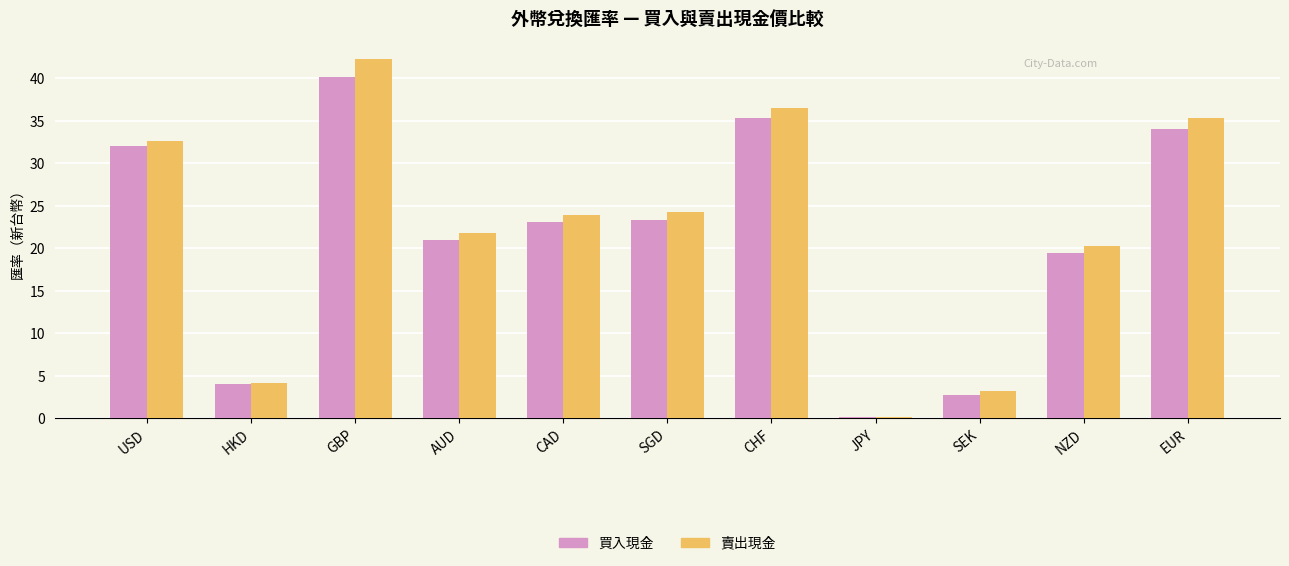

What is the value of the 買入現金 bar at the 4th from the left?

21.0